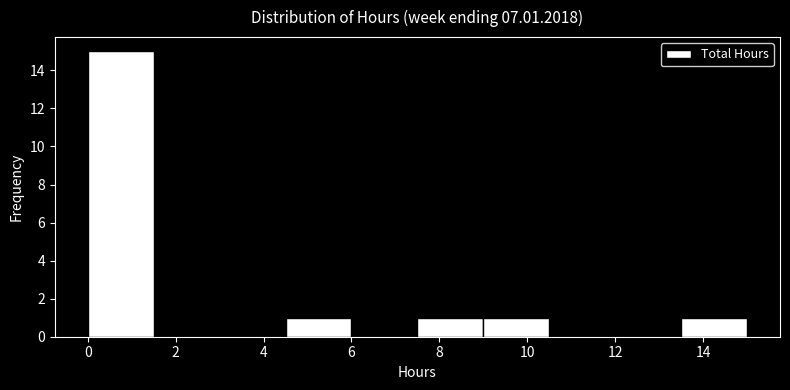

What is the height of the bar covering 9.0 to 10.5 on the x-axis? Neither the bar edges nor the heights are printed on the chart, so give them approximately, as read against the axes.

1